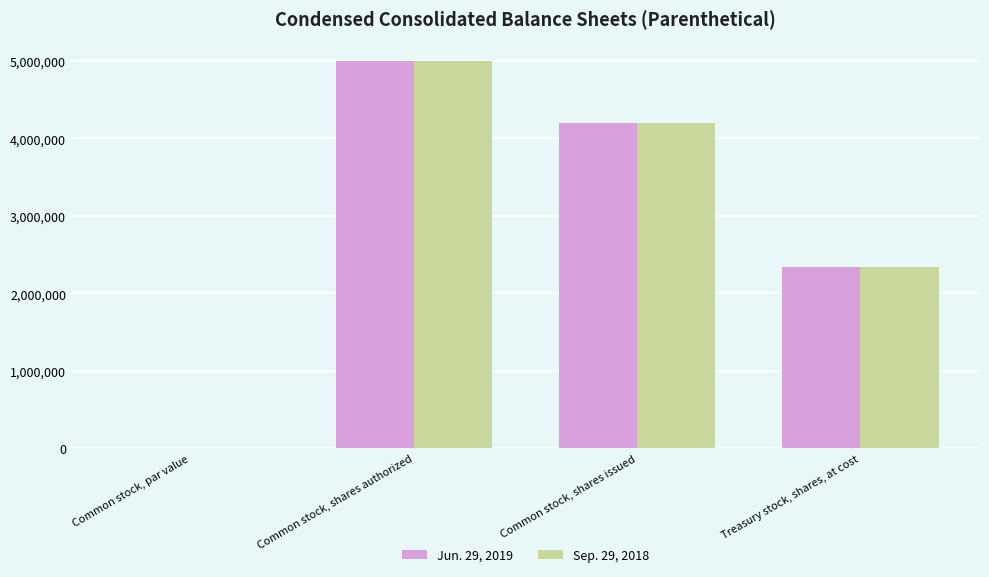

What is the sum of the Jun. 29, 2019 values at Treasury stock, shares, at cost and Common stock, shares authorized?

7338995.0